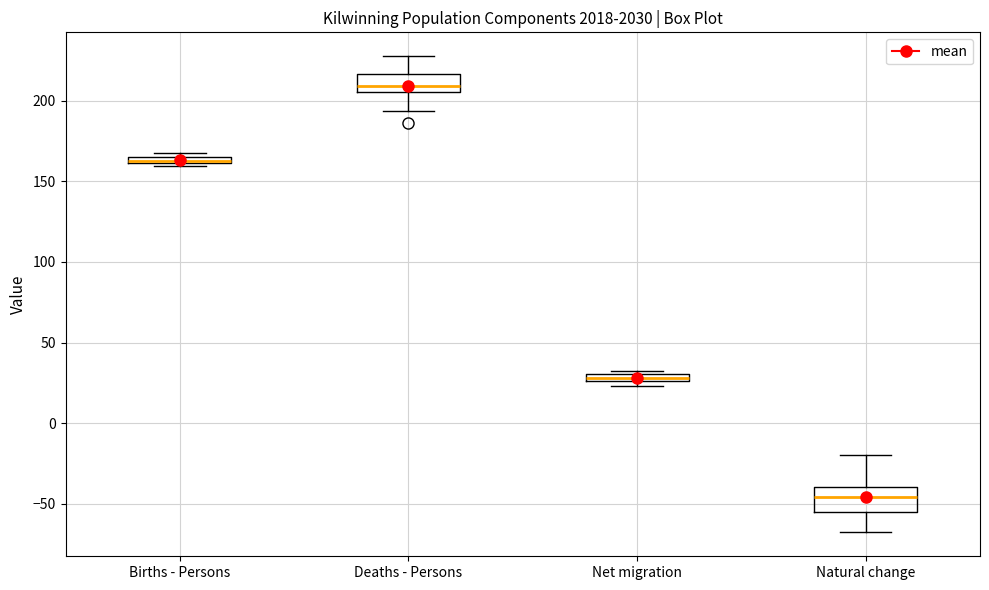

Where is the lower edge of the box for Net migration on the y-axis? The values are not printed on the chart, so give them approximately, as read against the axis.

25